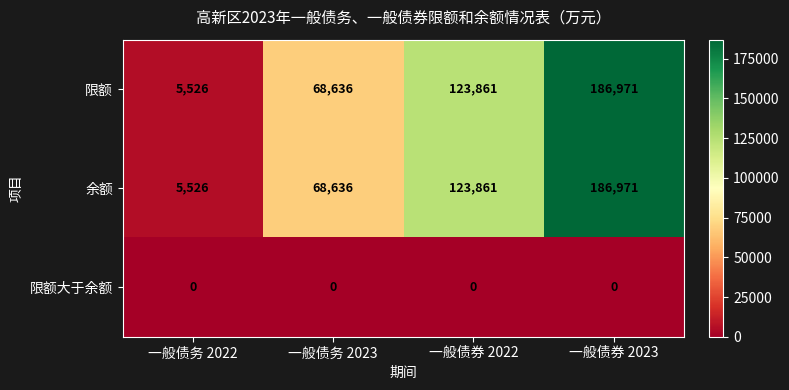

Reading right to left, what are all the values shown in this chart?

限额: 186971	123861	68636	5526
余额: 186971	123861	68636	5526
限额大于余额: 0	0	0	0